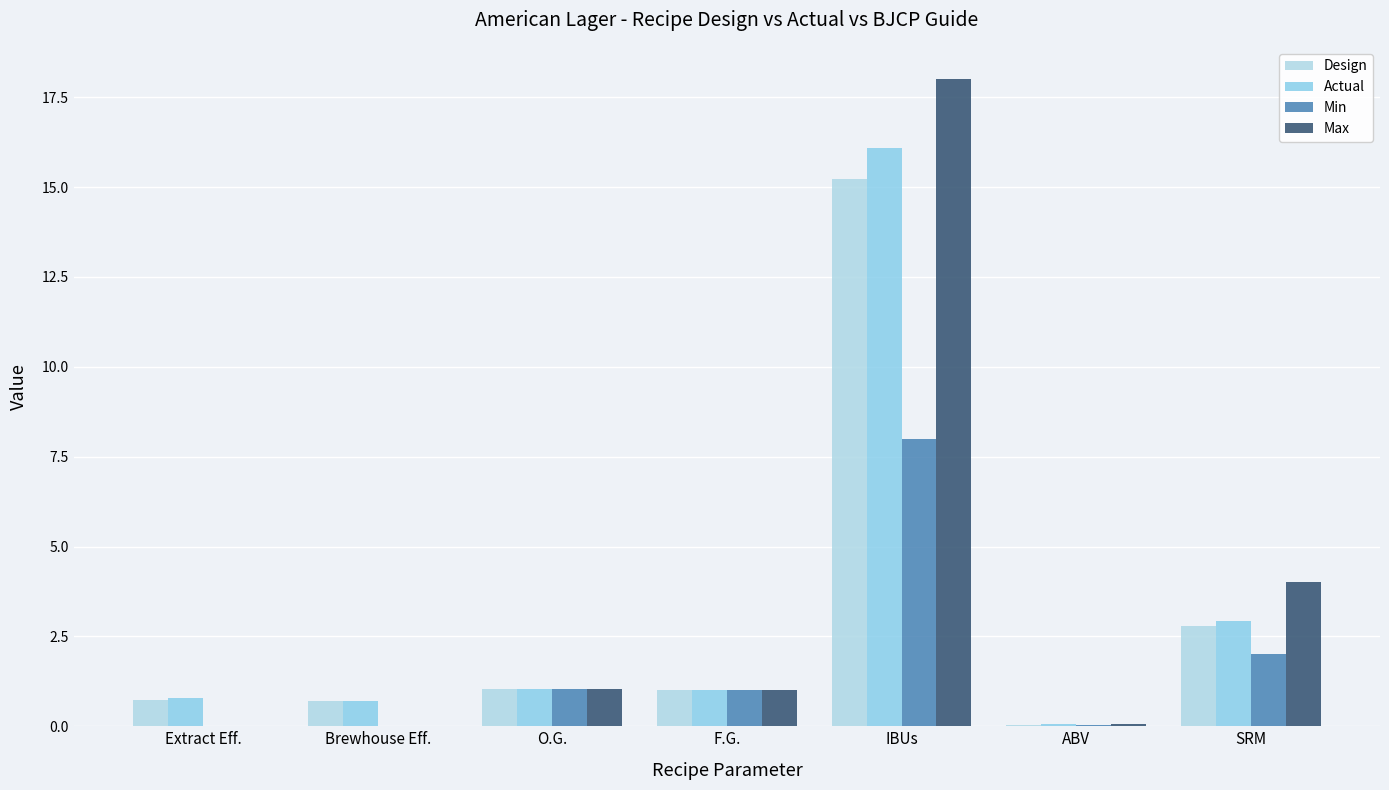

What is the sum of all Design values?

21.5